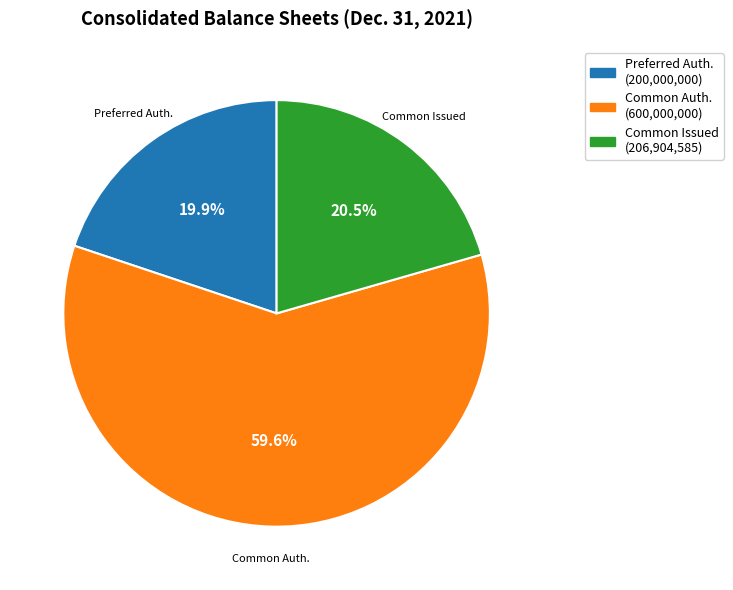

Combined, do Common Auth. and Preferred Auth. account for over 50%?

Yes